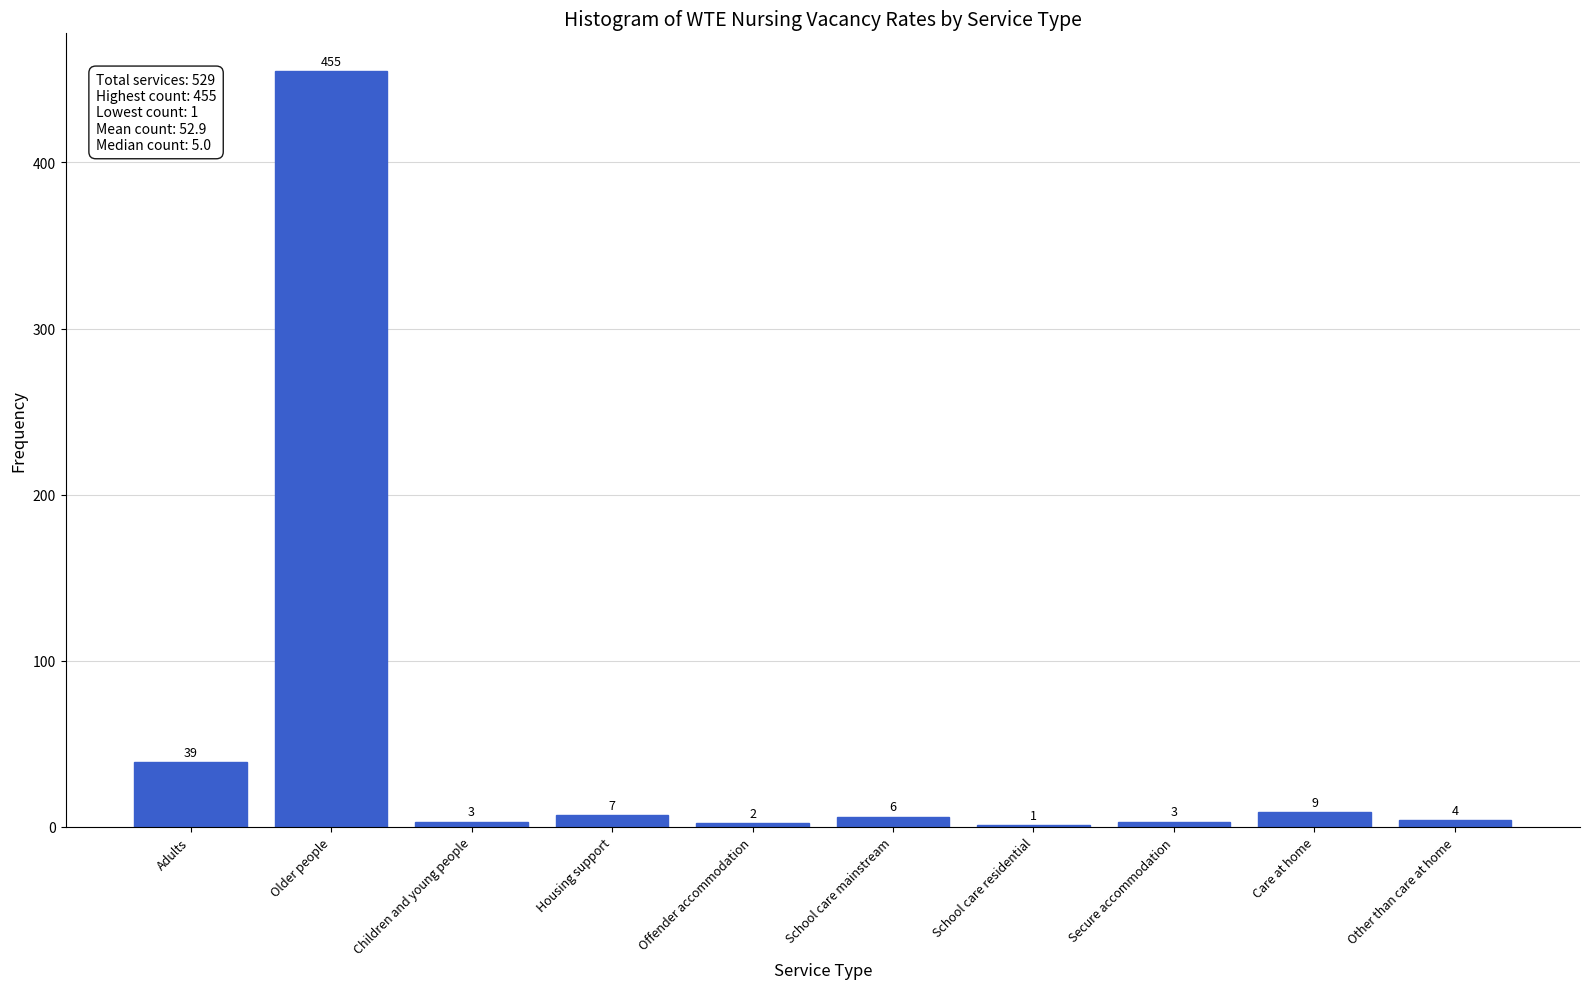

Reading left to right, extract all data points from this chart.

Adults=39	Older people=455	Children and young people=3	Housing support=7	Offender accommodation=2	School care mainstream=6	School care residential=1	Secure accommodation=3	Care at home=9	Other than care at home=4